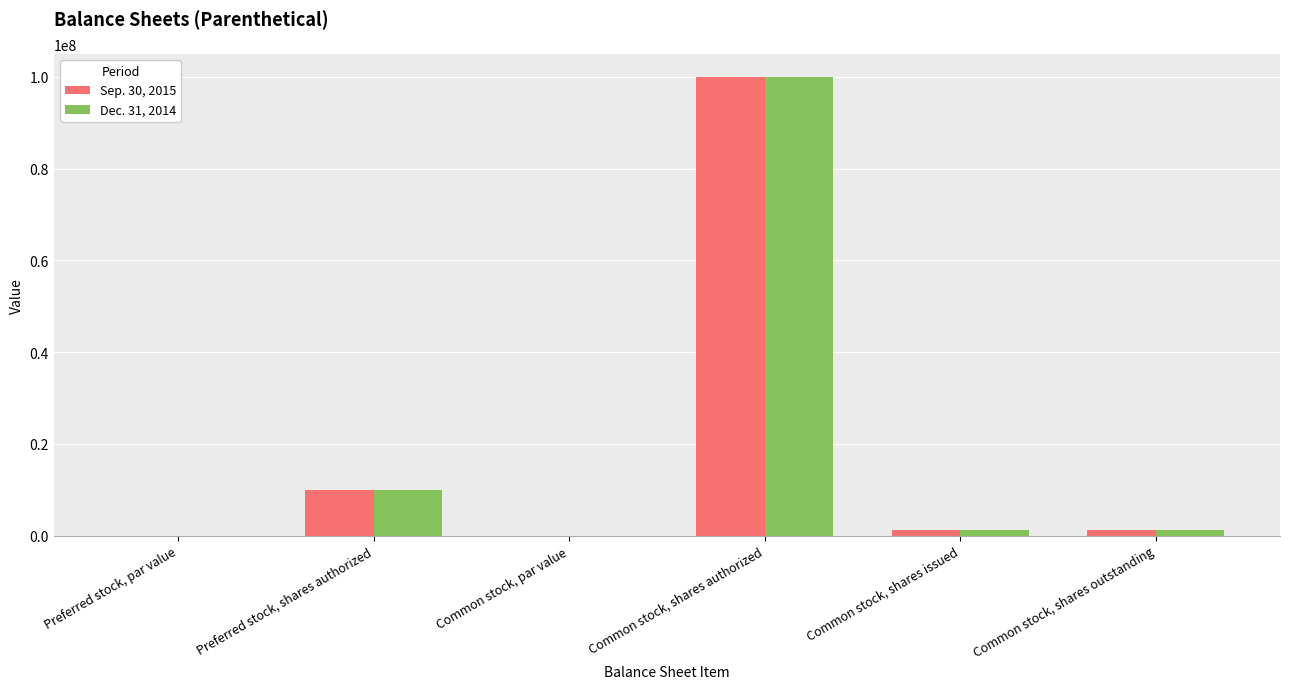

What is the greatest value displayed?

100000000.0